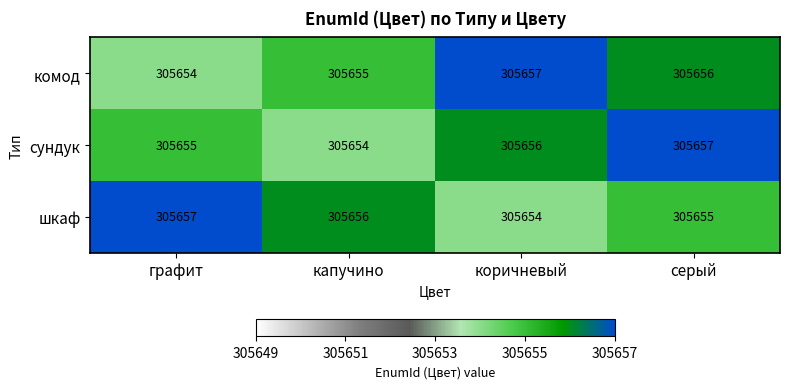

Reading left to right, what are all the values shown in this chart?

комод: 305654	305655	305657	305656
сундук: 305655	305654	305656	305657
шкаф: 305657	305656	305654	305655